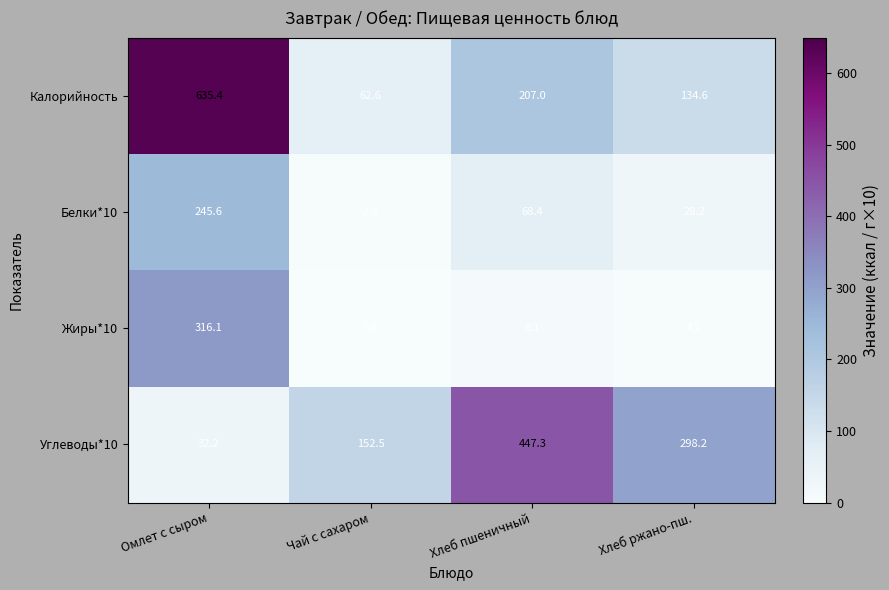

At Чай с сахаром, list the series in order from largest to smallest.

Углеводы*10, Калорийность, Белки*10, Жиры*10